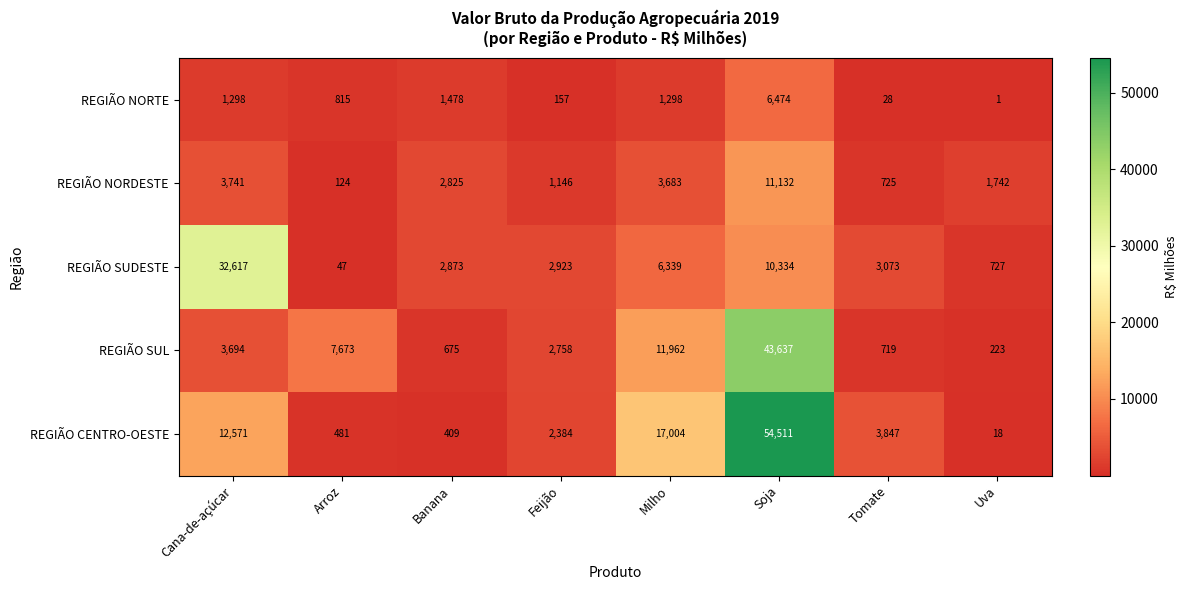

Rank the series at Soja from lowest to highest value.

REGIÃO NORTE, REGIÃO SUDESTE, REGIÃO NORDESTE, REGIÃO SUL, REGIÃO CENTRO-OESTE